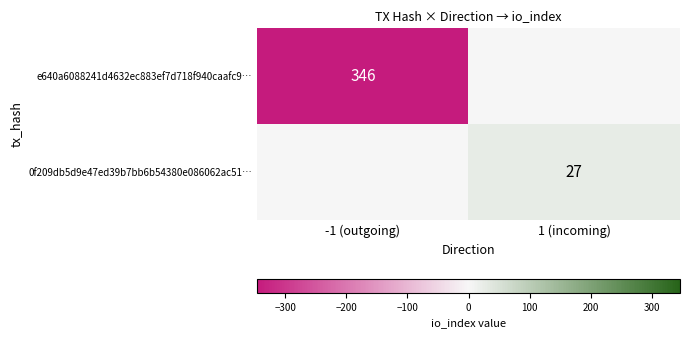

Which has a higher value, 1 (incoming) or -1 (outgoing)?

1 (incoming)